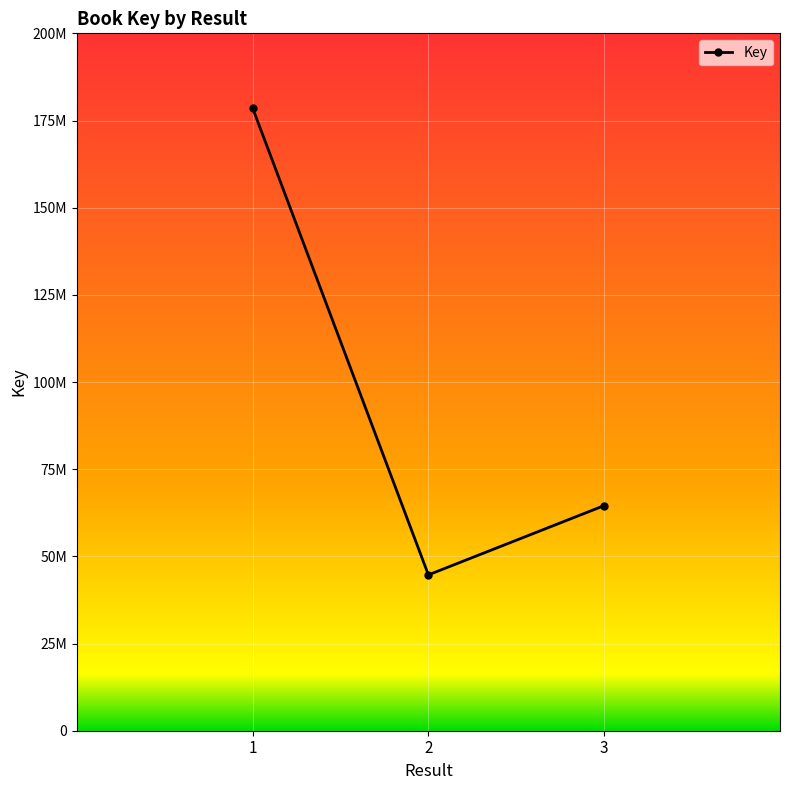

Rank the categories by value from lowest to highest.

2, 3, 1